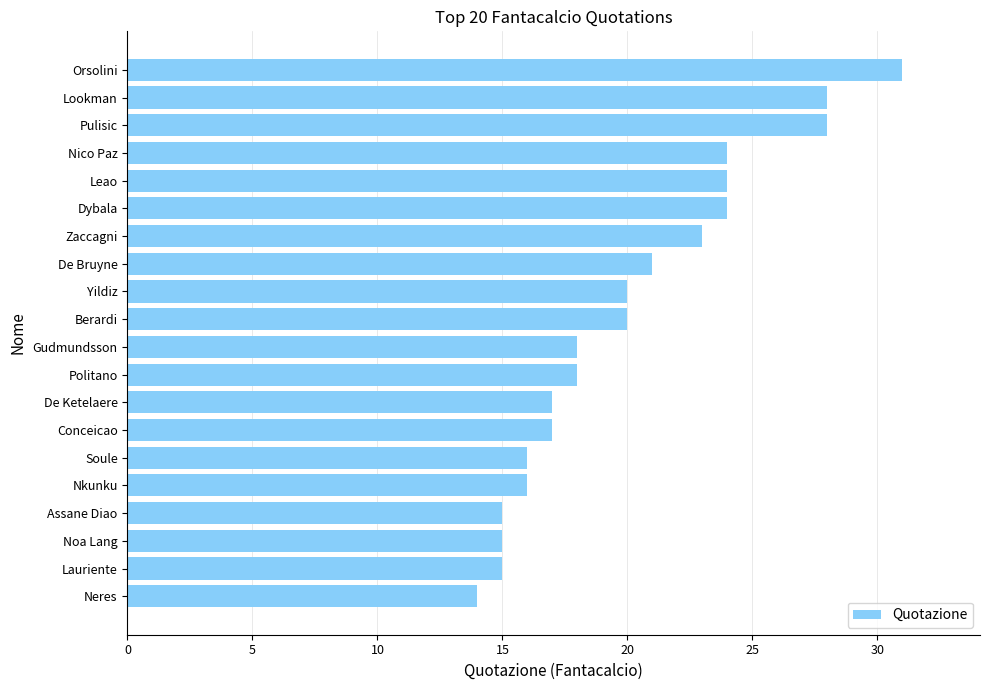

Which has a higher value, Zaccagni or Leao?

Leao